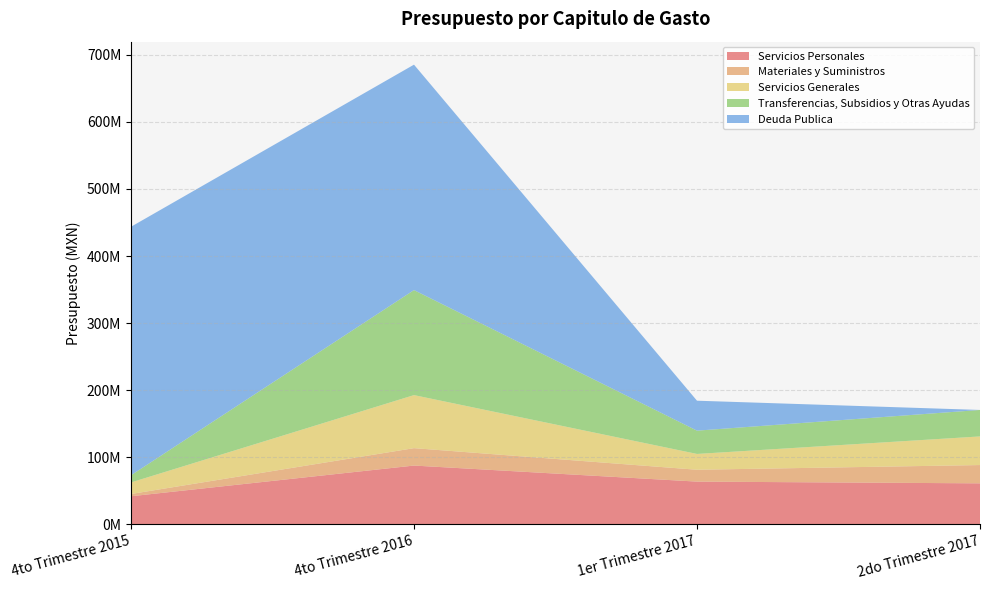

Reading left to right, extract all data points from this chart.

Servicios Personales: 41998247	87748176	63826449	61245911
Materiales y Suministros: 3375492	25934276	17674291	27249550
Servicios Generales: 17198796	79040774	23549553	42661115
Transferencias, Subsidios y Otras Ayudas: 10695190	156519076	34723794	39456061
Deuda Publica: 370333825	335953980	44617094	0